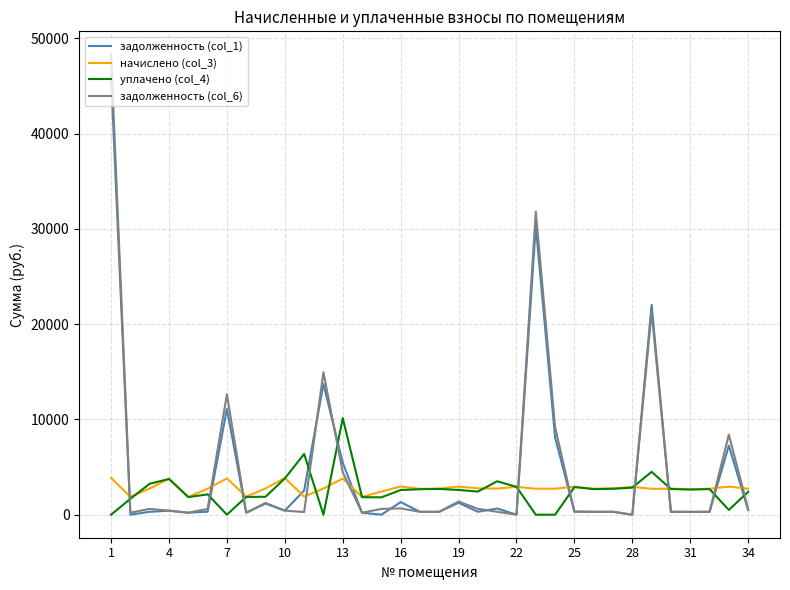

Rank the series by their maximum value, from highest to lowest.

задолженность (col_6), задолженность (col_1), уплачено (col_4), начислено (col_3)